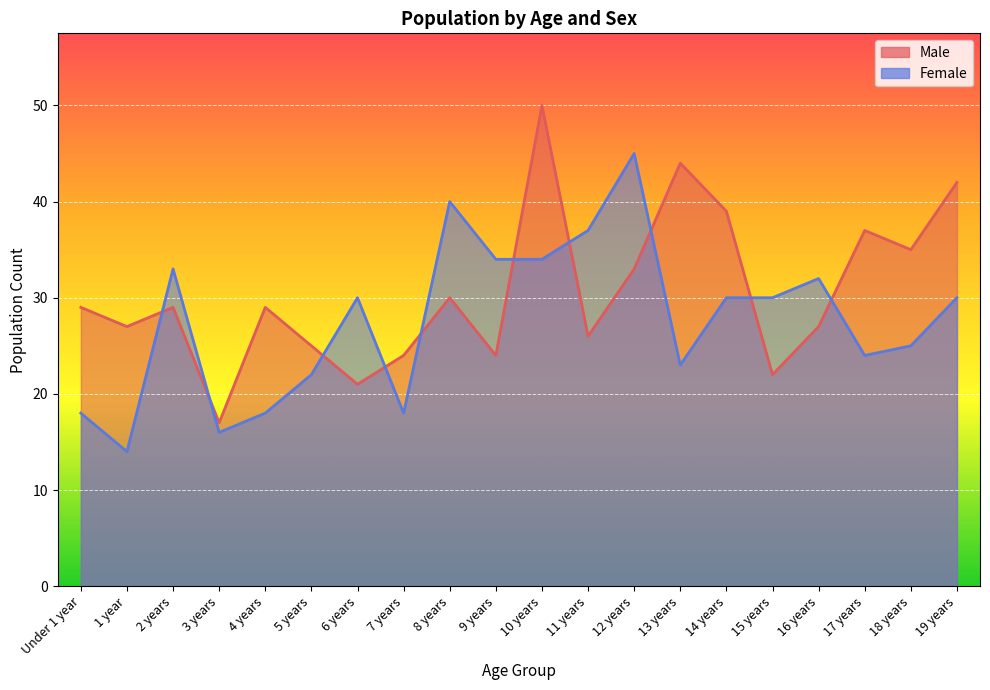

What are all the series names shown in the legend?

Male, Female